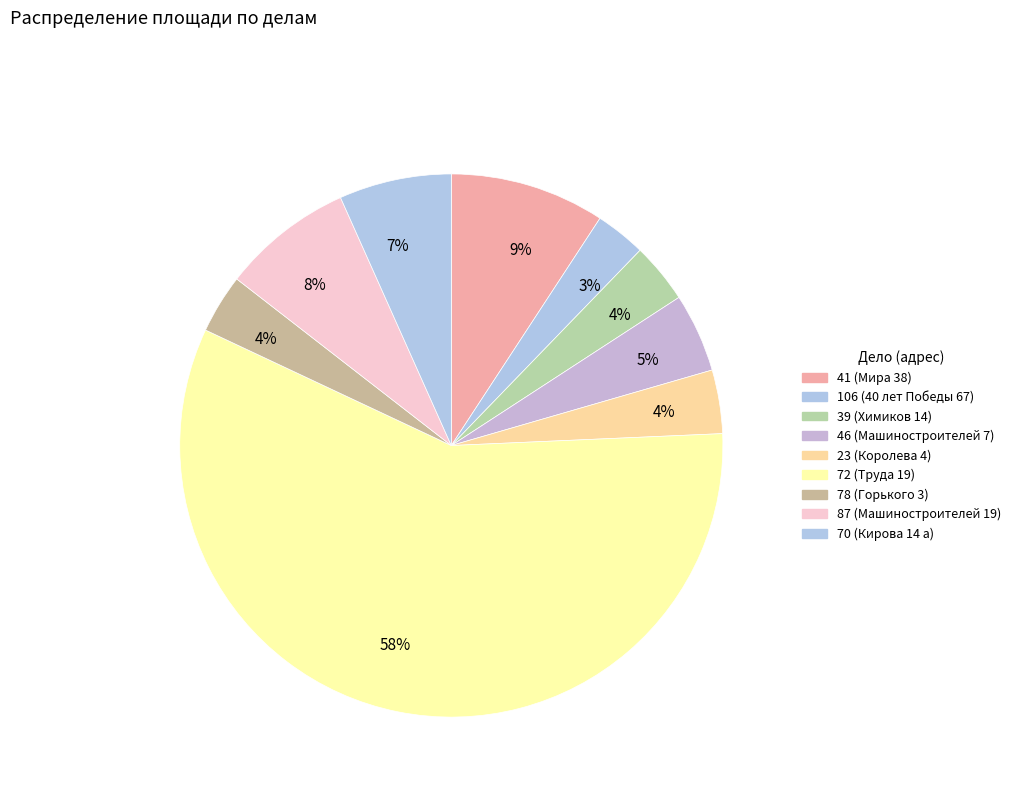

How many segments does this pie chart have?

9